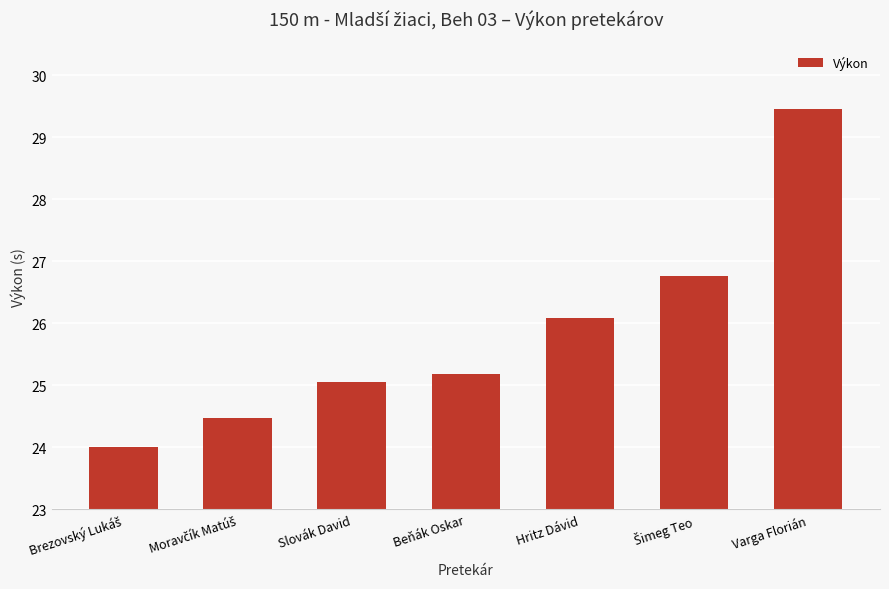

Approximately how many times larger is the value at Varga Florián compared to Slovák David?

1.2